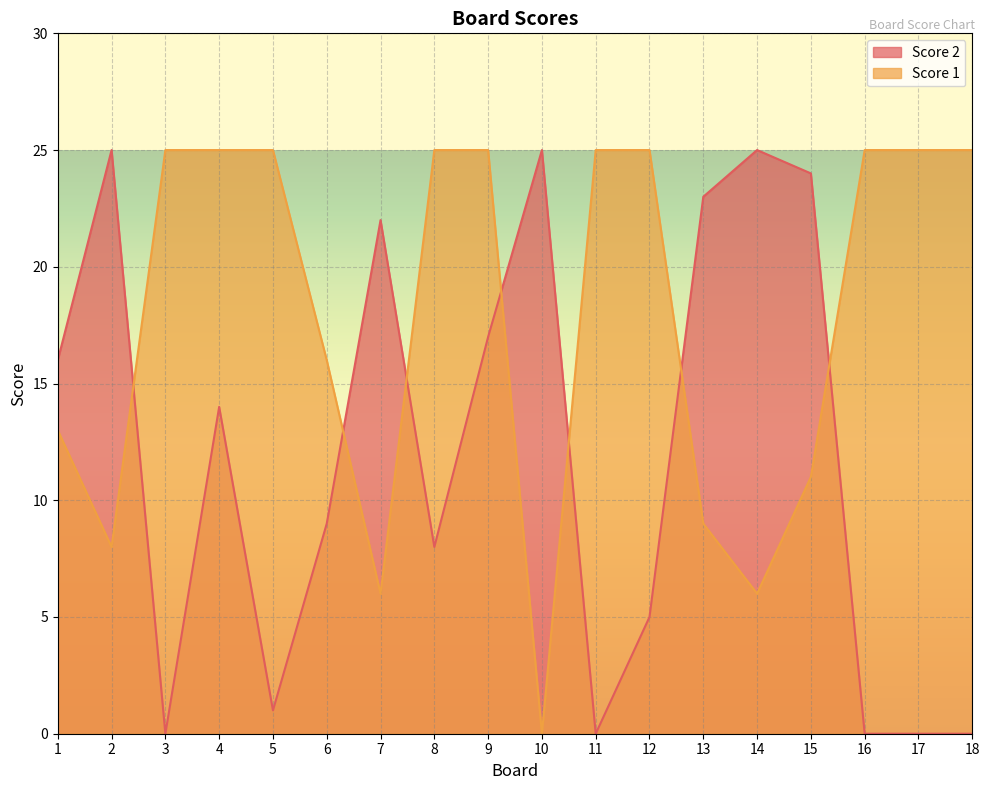

Rank the series by their average value, from highest to lowest.

Score 1, Score 2